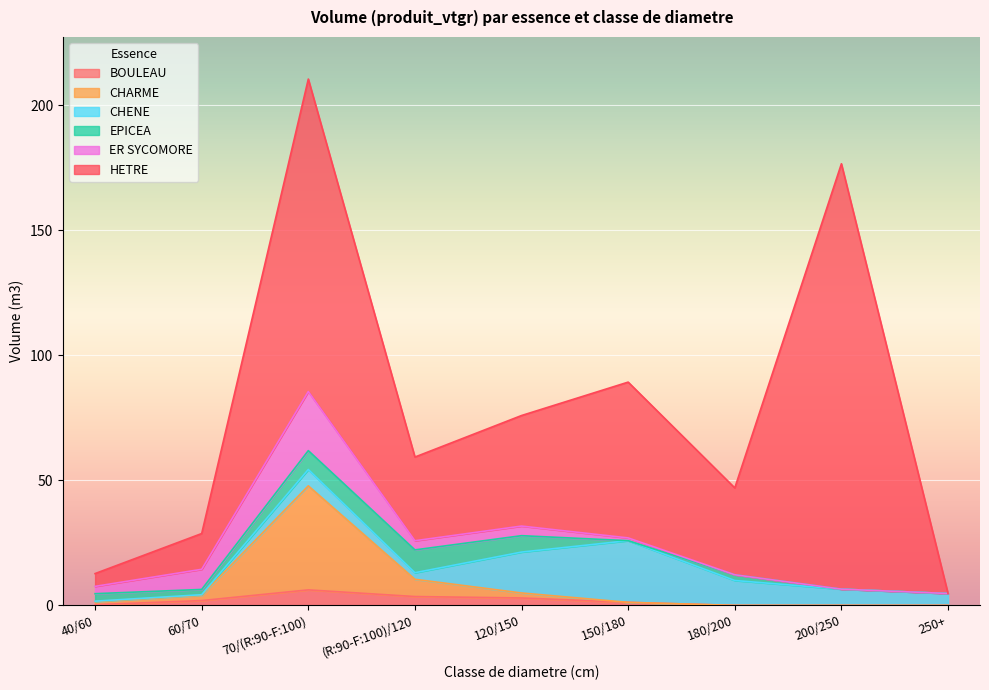

What is the difference between the HETRE values at 70/(R:90-F:100) and 180/200?

90.2